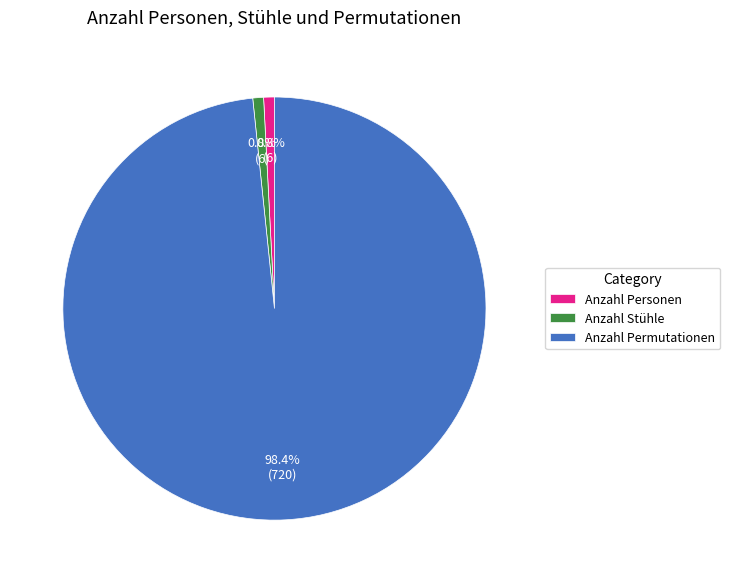

How many segments does this pie chart have?

3